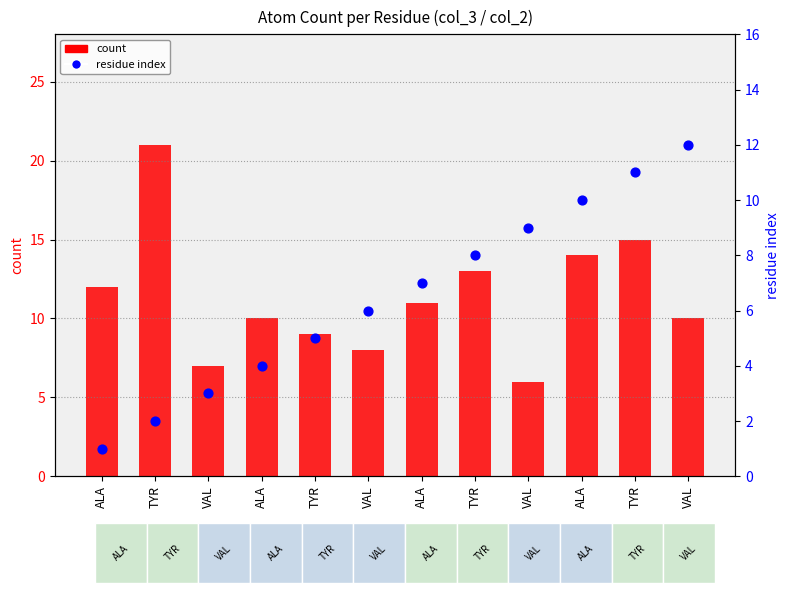

Which series has the largest total across all categories?

count